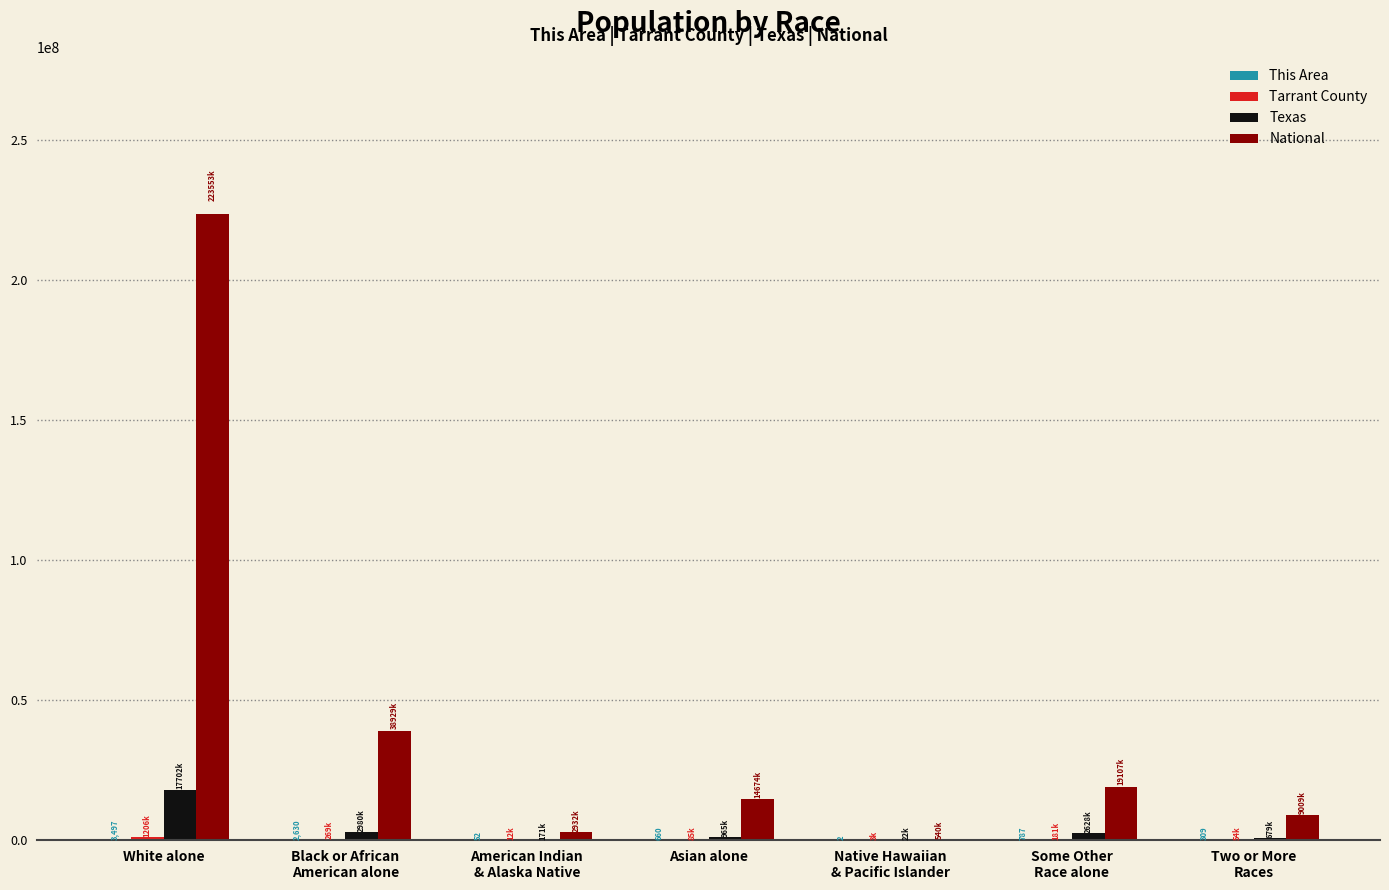

The value of Texas at White alone is 17701552. True or false?

True